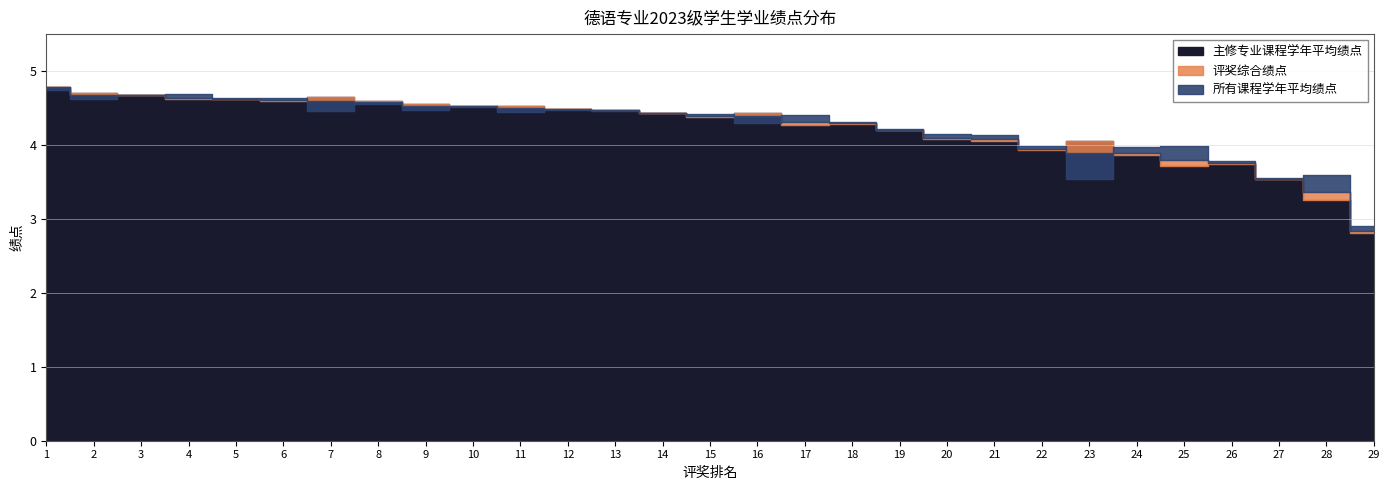

Where does the 所有课程学年平均绩点 series first go above 4?

1